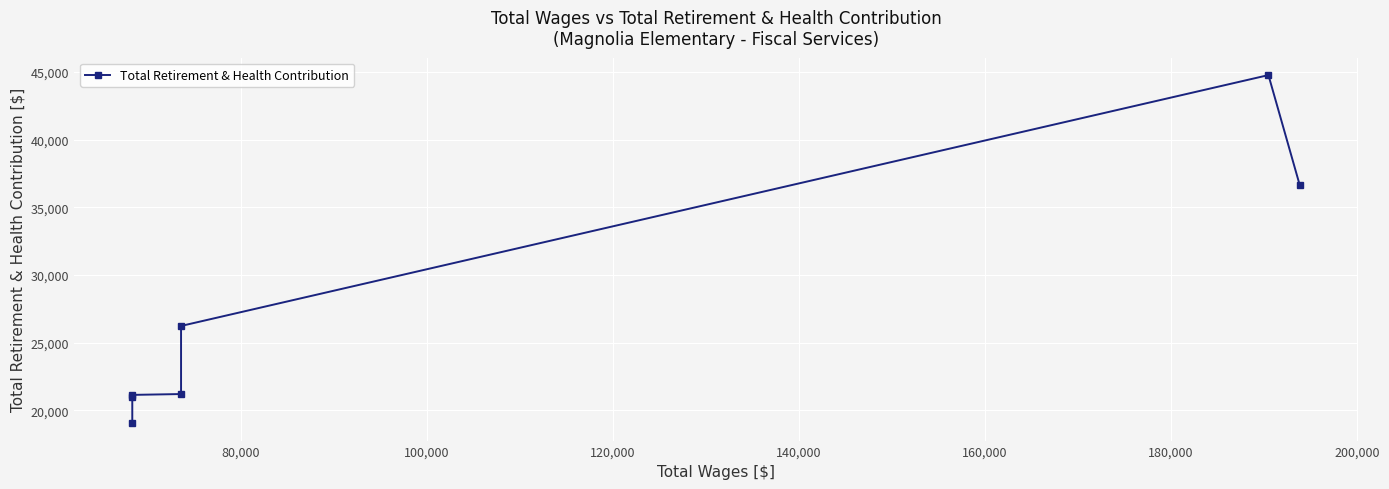

What is the difference between the maximum and minimum values?

25724